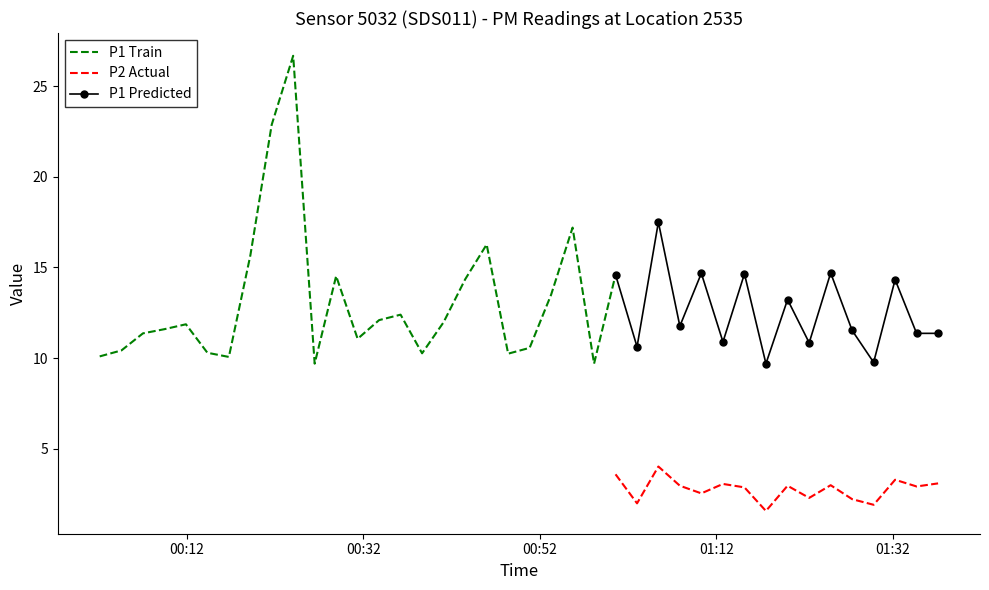

Which series has the largest total across all categories?

P1